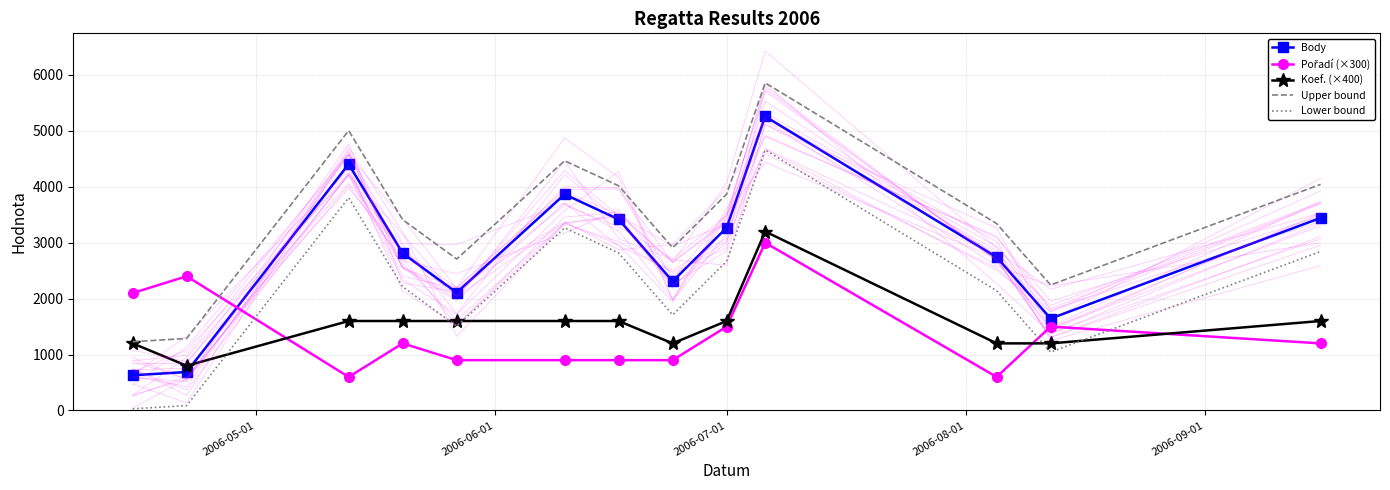

What is the difference between the second highest and second lowest values in the Koef. (×400) series?

400